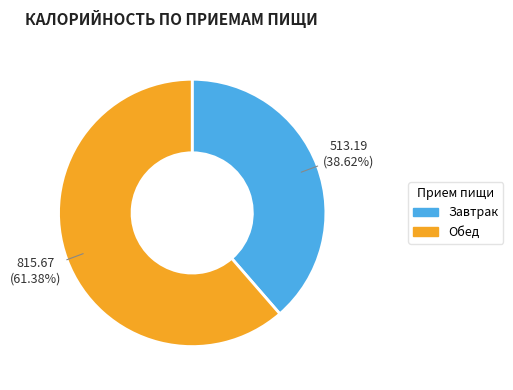

How many slices are in this pie chart?

2